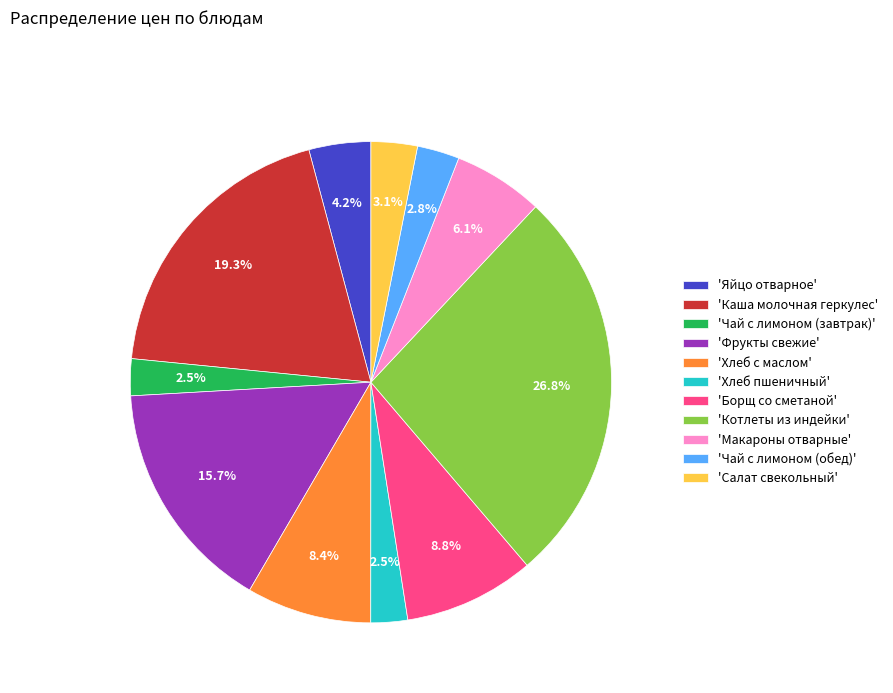

Do 'Хлеб пшеничный' and 'Каша молочная геркулес' together represent more than half of the pie?

No